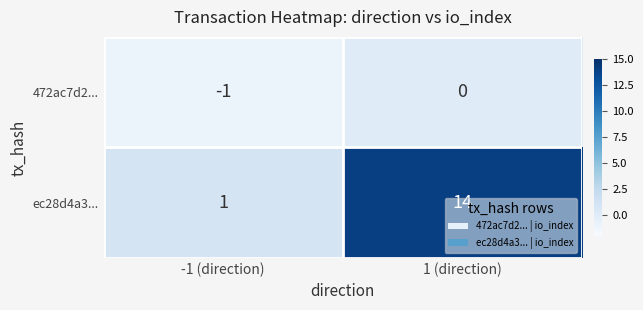

The 472ac7d2... series shows -1 at -1 (direction). True or false?

True